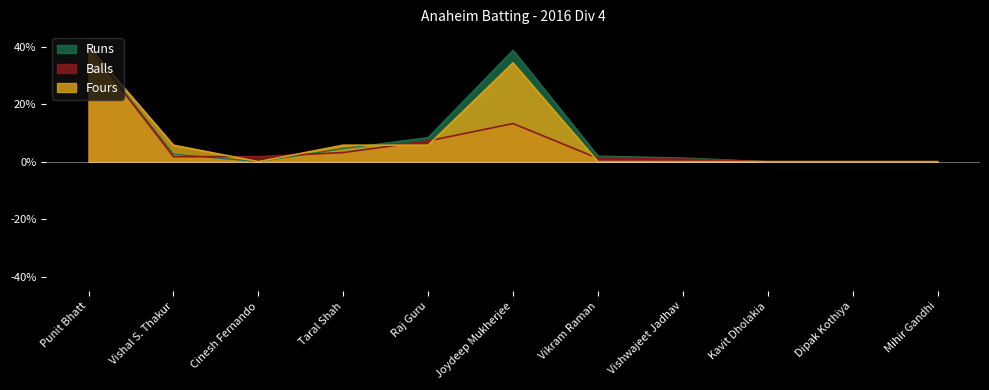

What value does the Balls series have at Vishwajeet Jadhav?

0.9